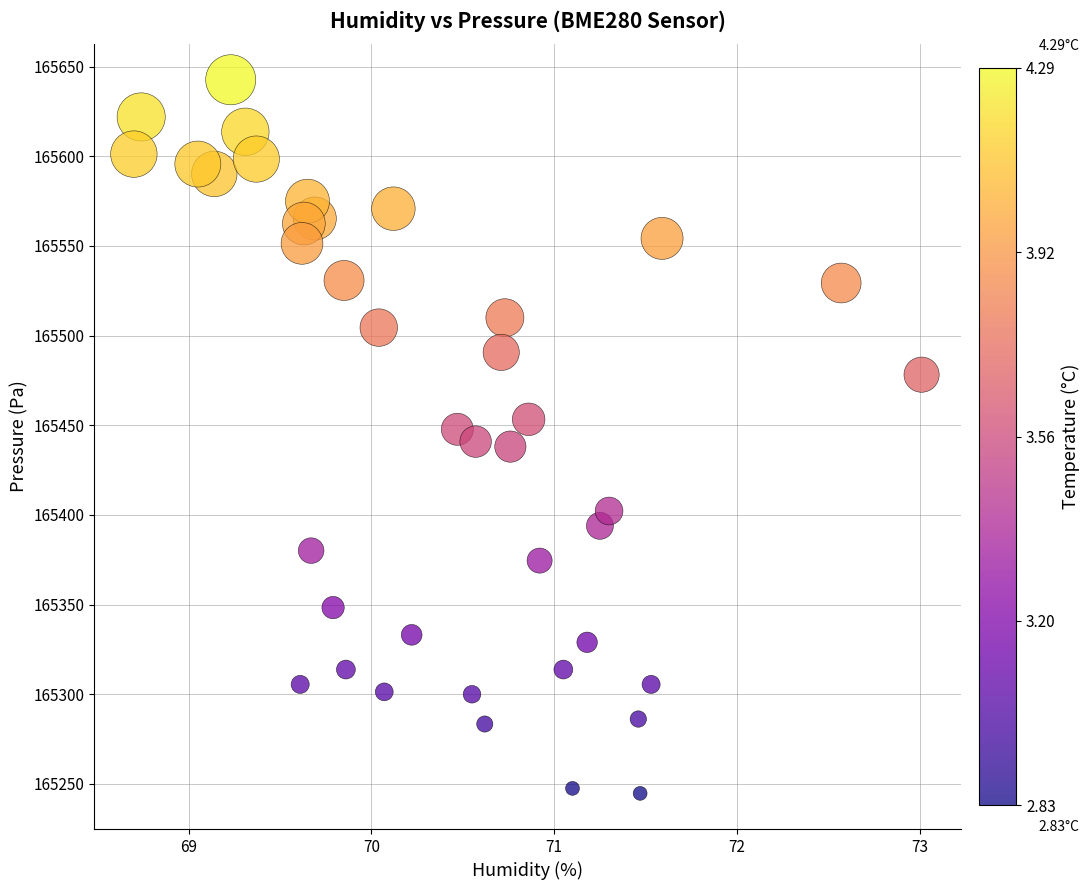

What is the range of Y values (max minus min)?

397.9